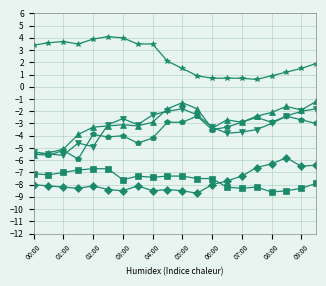

Does the chart have visible grid lines?

Yes